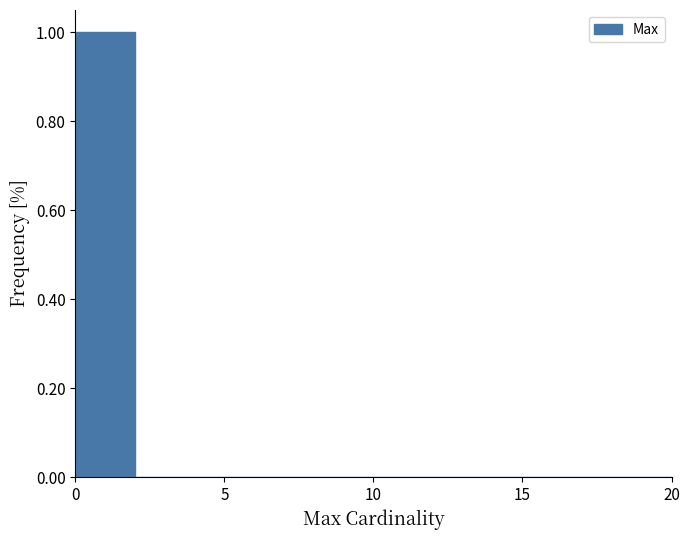

Reading left to right, list every bar in this chart as the range it spans on the x-axis followed by its height. The values are not printed on the chart, so give them approximately, as read against the axis.

0 to 2: 1
2 to 4: 0
4 to 6: 0
6 to 8: 0
8 to 10: 0
10 to 12: 0
12 to 14: 0
14 to 16: 0
16 to 18: 0
18 to 20: 0